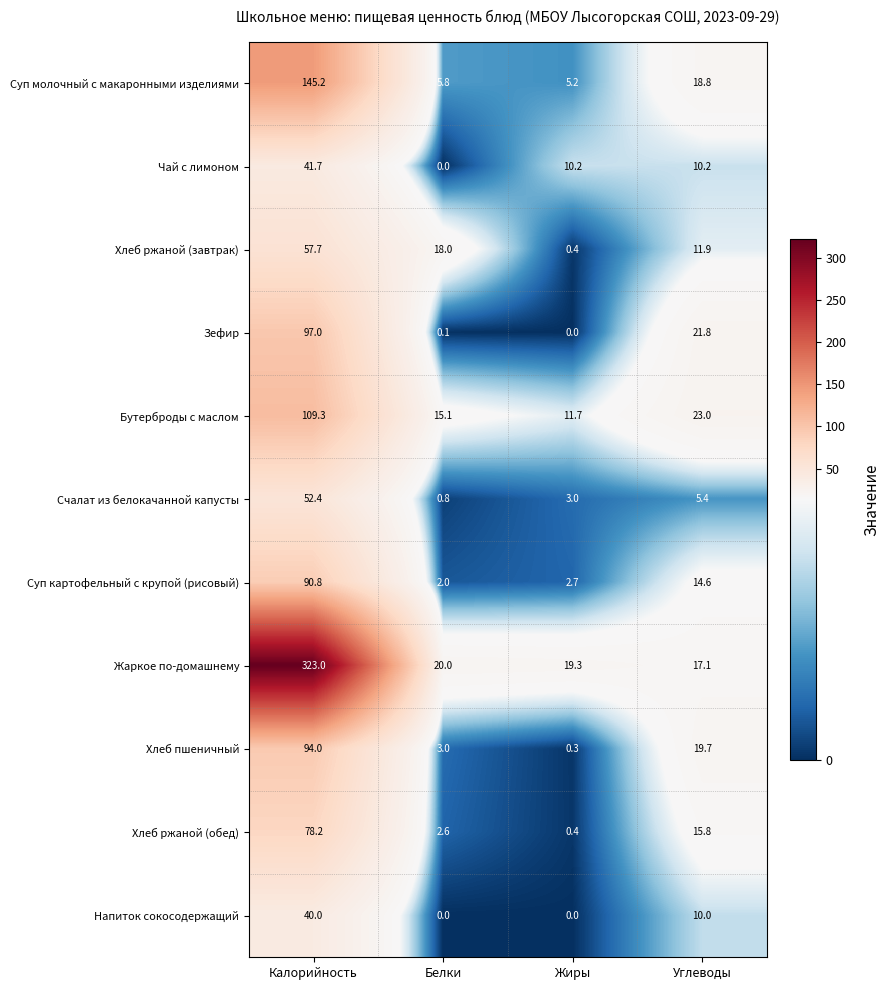

Where does the Бутерброды с маслом series first go above 23?

Калорийность